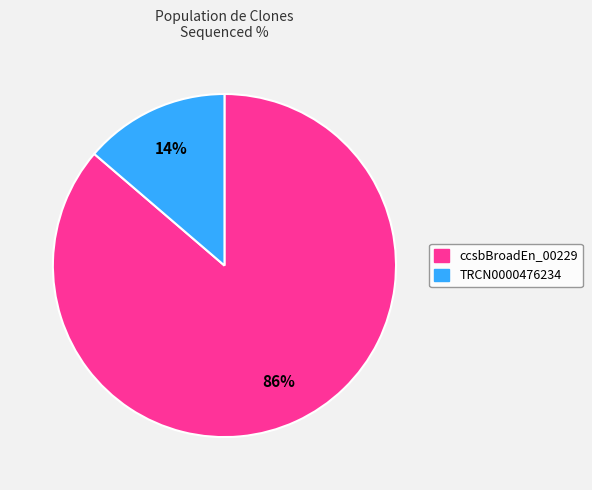

Does TRCN0000476234 represent more than half of the total?

No